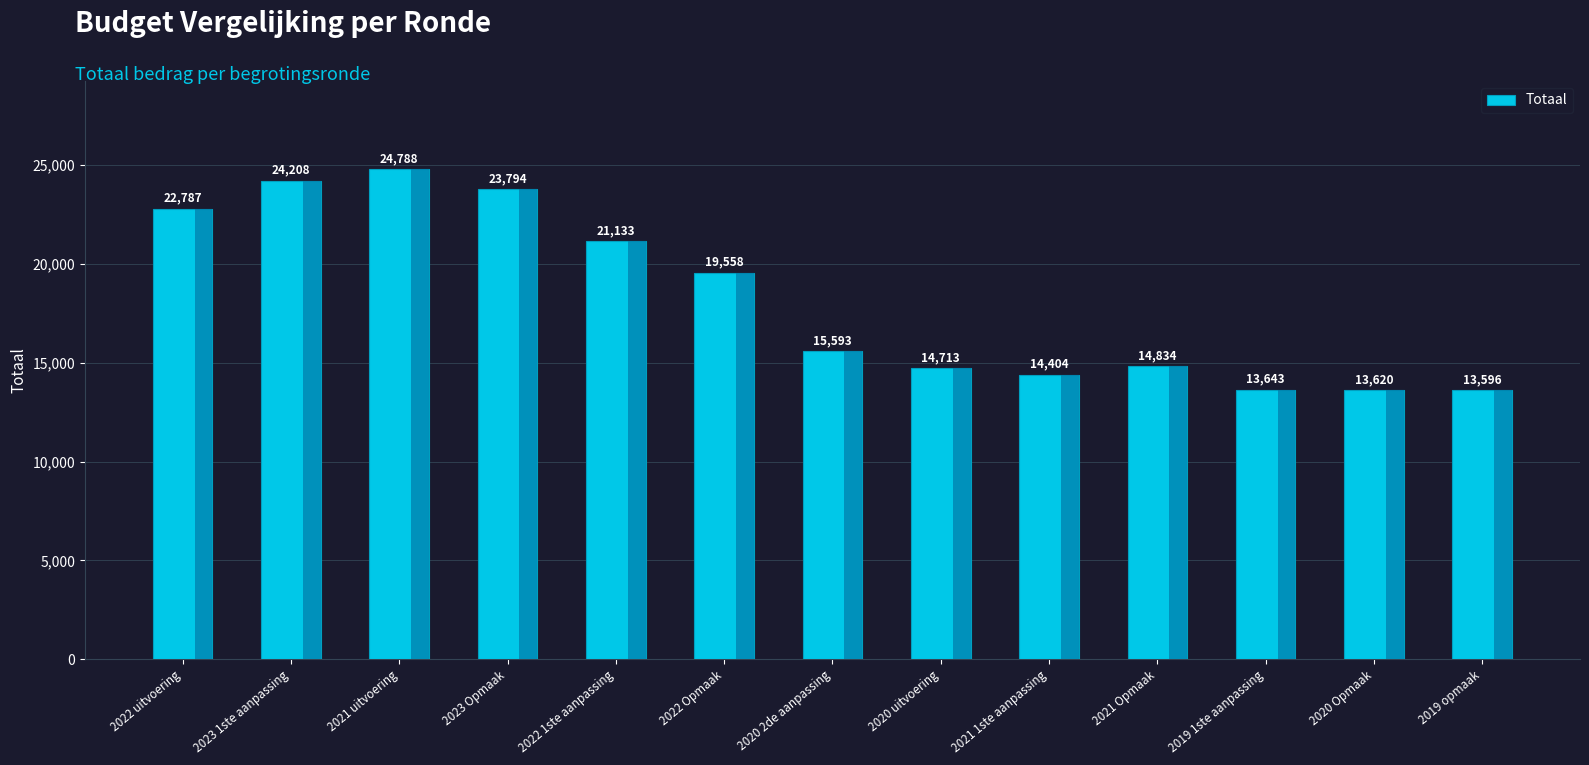

Rank the categories by value from lowest to highest.

2019 opmaak, 2020 Opmaak, 2019 1ste aanpassing, 2021 1ste aanpassing, 2020 uitvoering, 2021 Opmaak, 2020 2de aanpassing, 2022 Opmaak, 2022 1ste aanpassing, 2022 uitvoering, 2023 Opmaak, 2023 1ste aanpassing, 2021 uitvoering